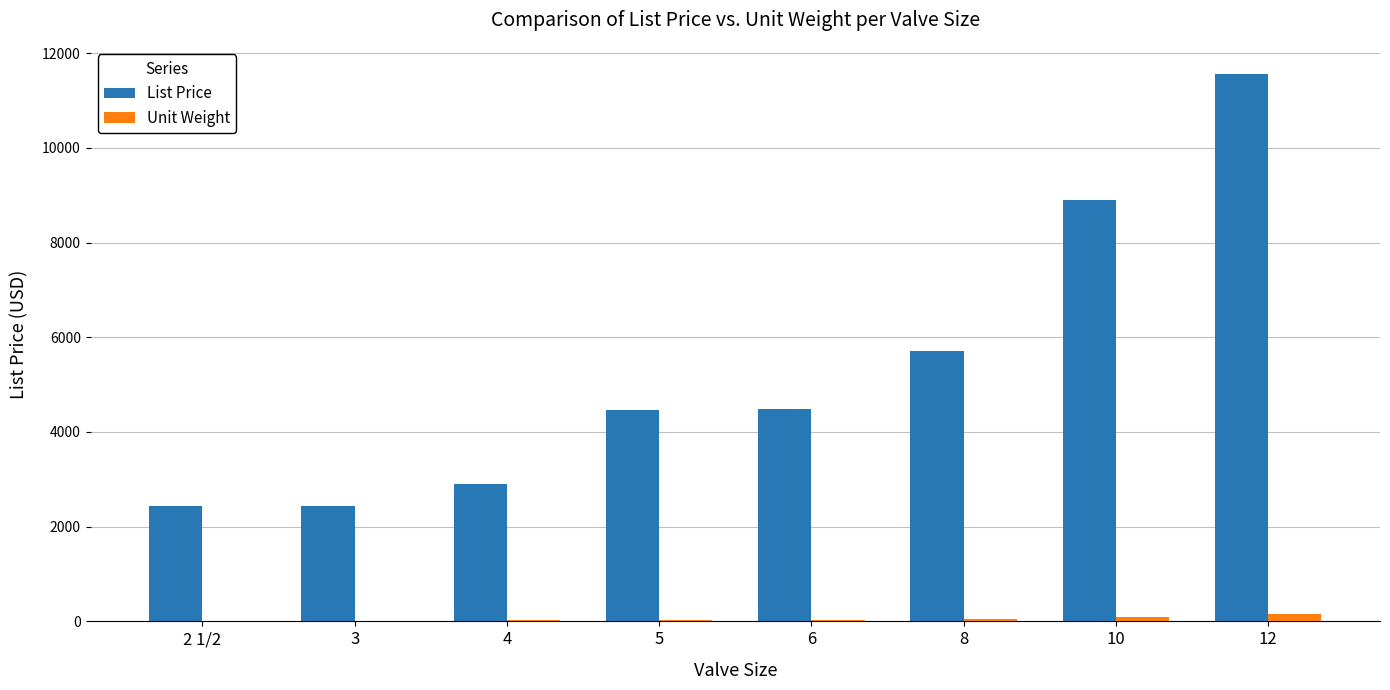

What is the sum of all Unit Weight values?

426.7